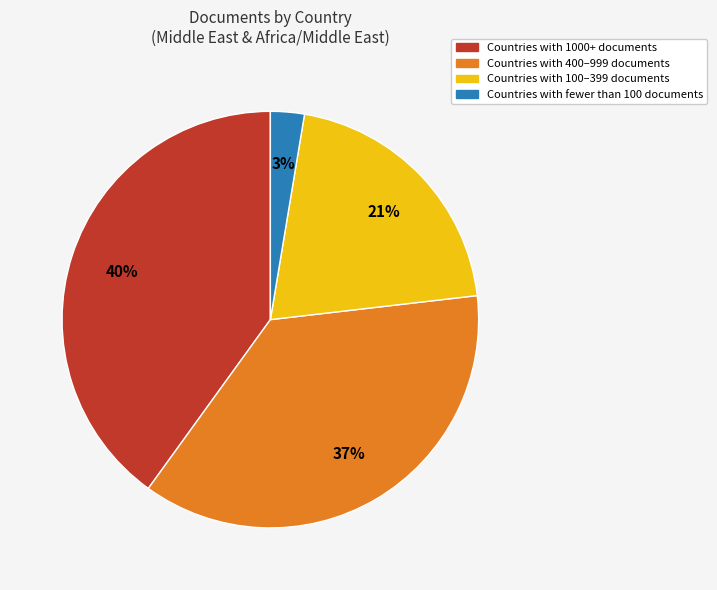

Does any single category account for the majority?

No